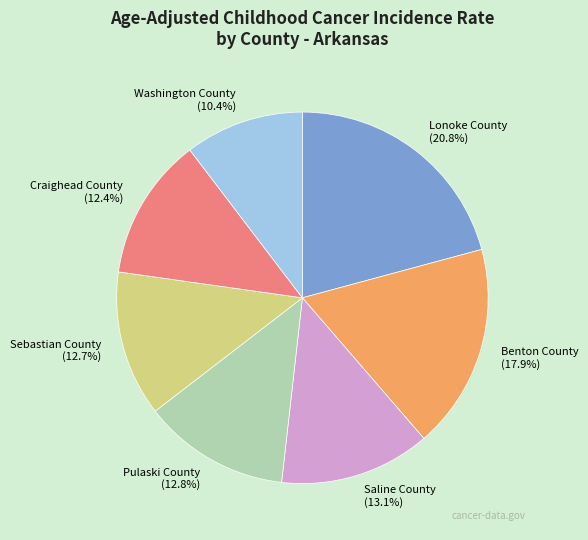

Is the sum of Lonoke County and Craighead County greater than half?

No